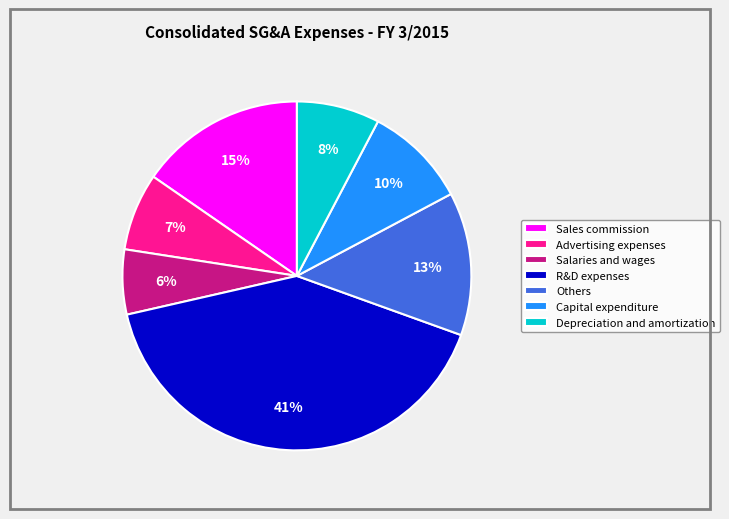

Which has a higher value, Depreciation and amortization or R&D expenses?

R&D expenses